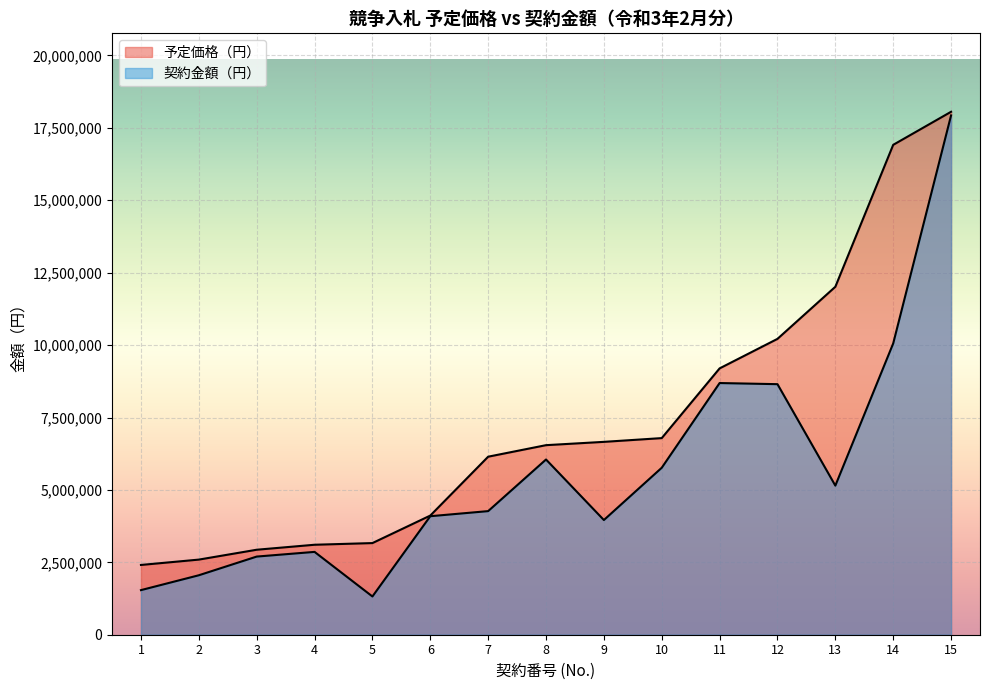

Which label corresponds to the smallest value in the chart?

5